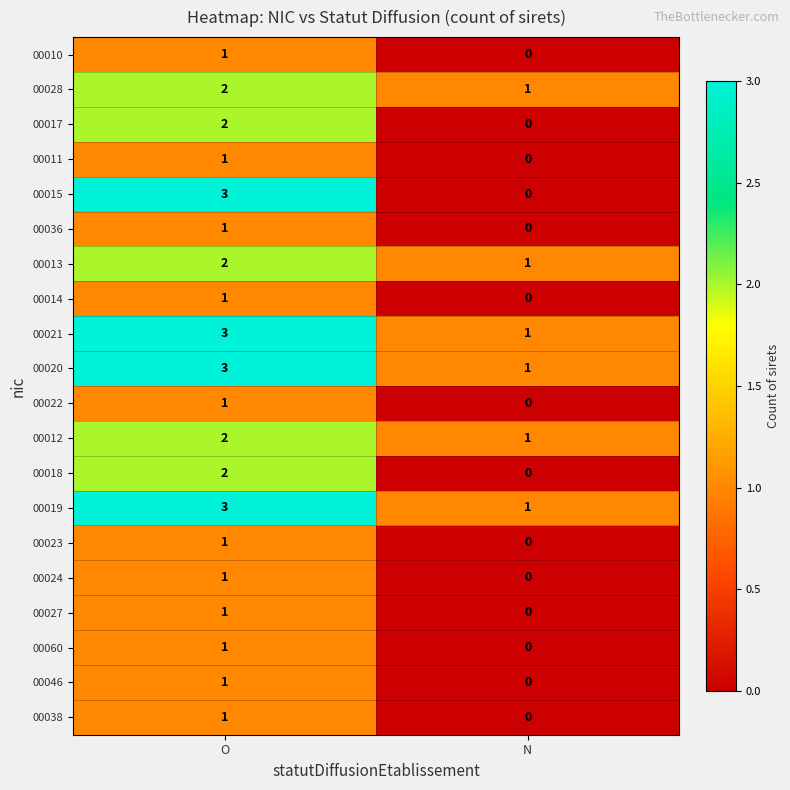

Which series has the widest spread of values?

00015